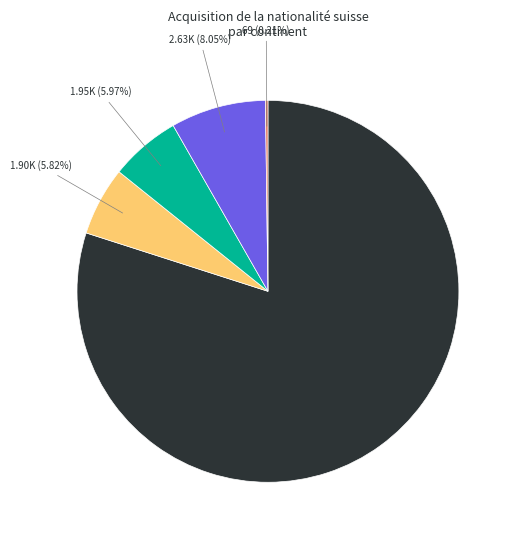

Does any single category account for the majority?

Yes